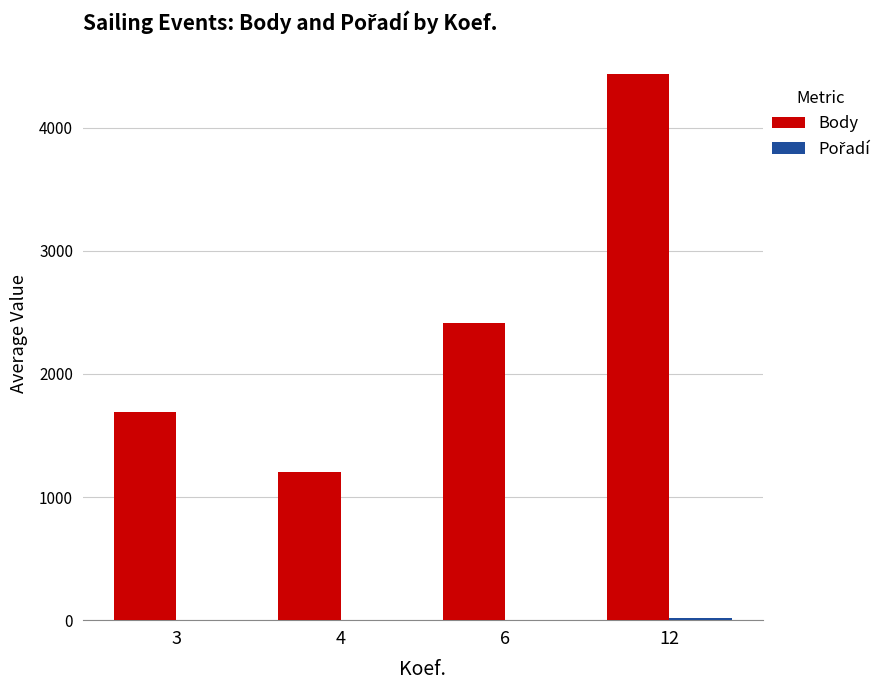

How many categories are shown in the chart?

4